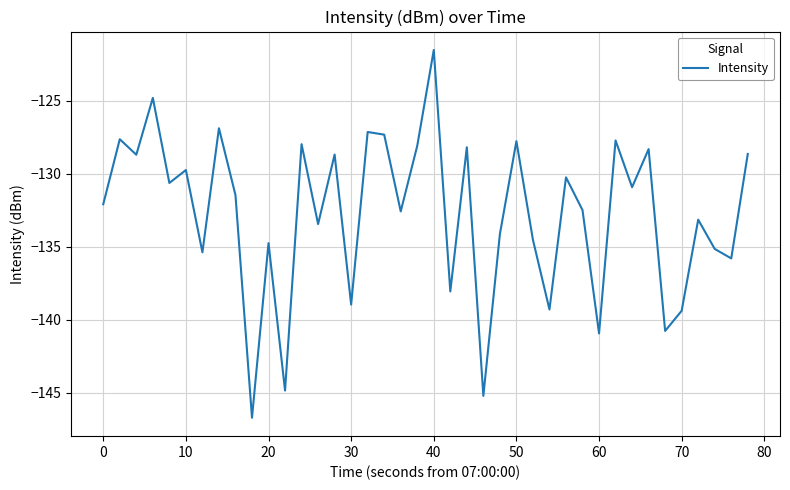

Count the number of categories in the chart.

40